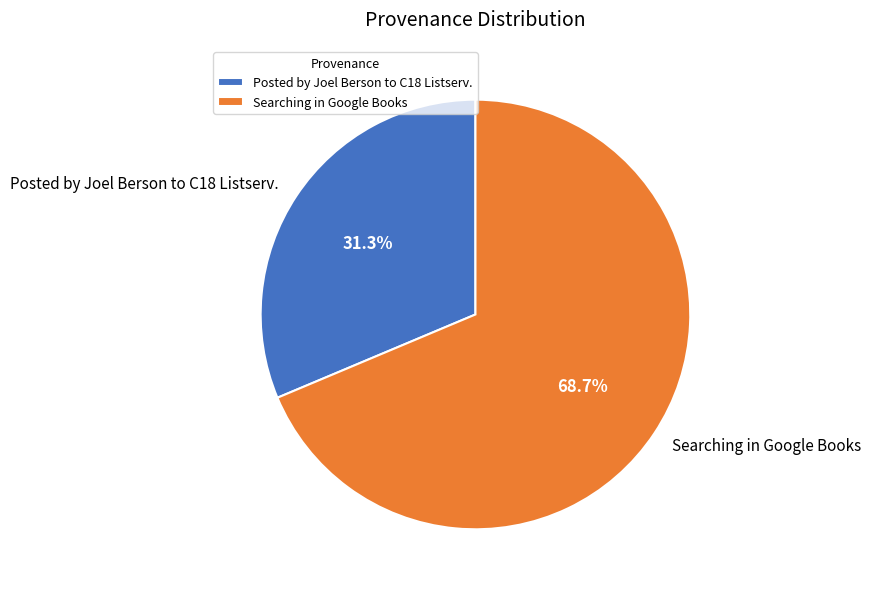

What is the ratio of the value at Posted by Joel Berson to C18 Listserv. to the value at Searching in Google Books?

0.5